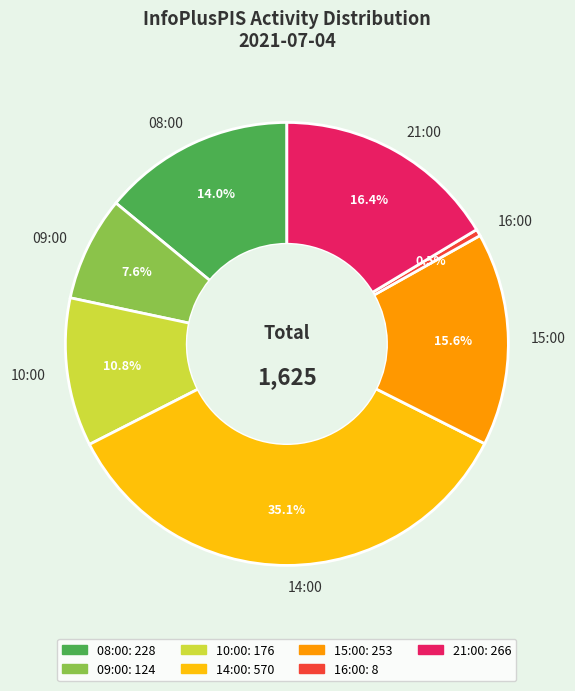

How much of the chart is everything except 21:00?

83.6%